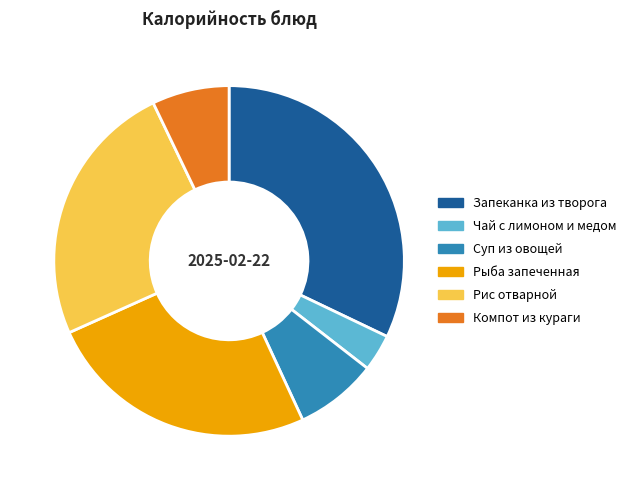

Which category has the smallest portion of the pie?

Чай с лимоном и медом